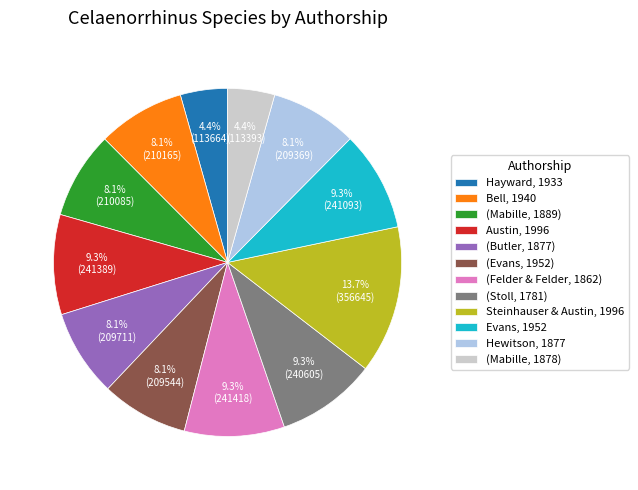

To the nearest percent, what is the difference between the Austin, 1996 and Hayward, 1933 slice percentages?

5%